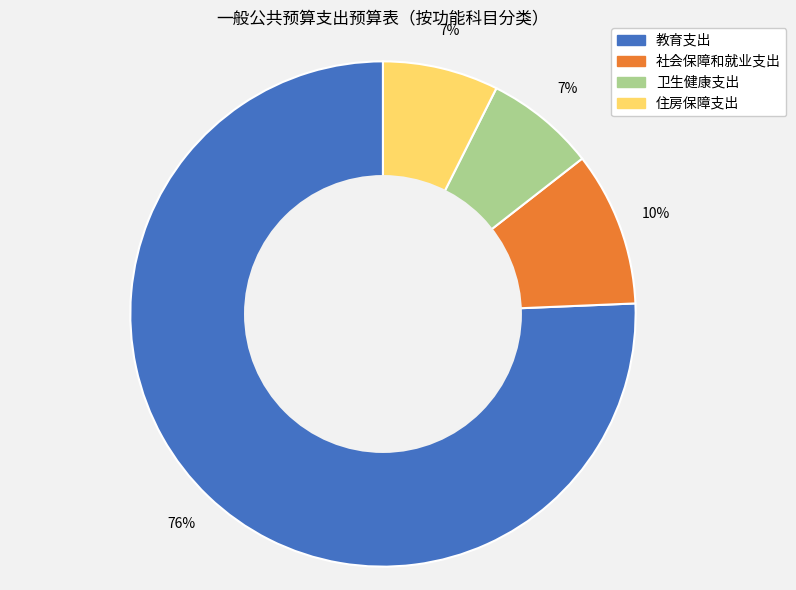

True or false: 住房保障支出 accounts for 7% of the total.

True